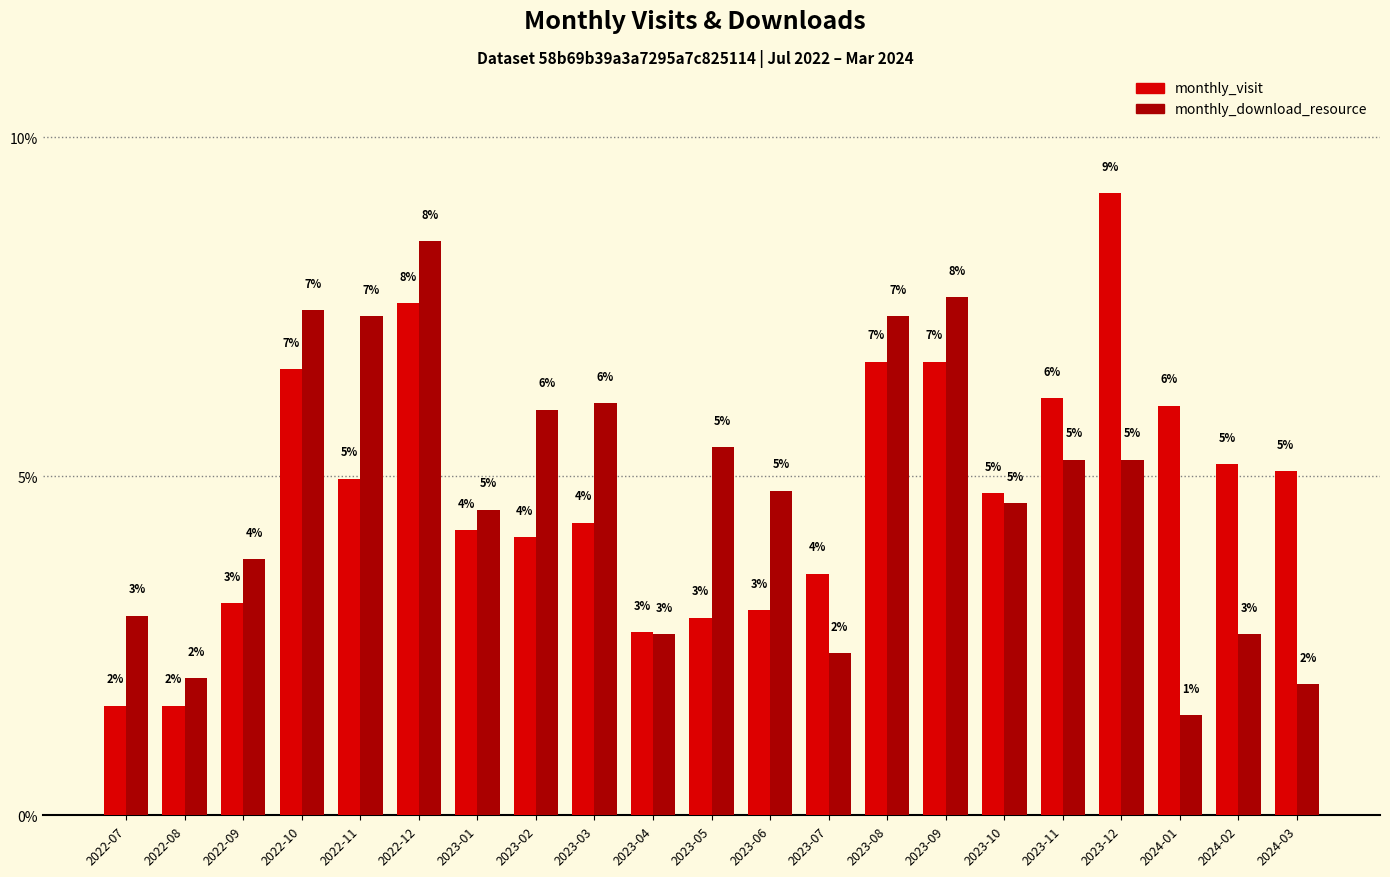

How many data points in monthly_download_resource are above 4?

13